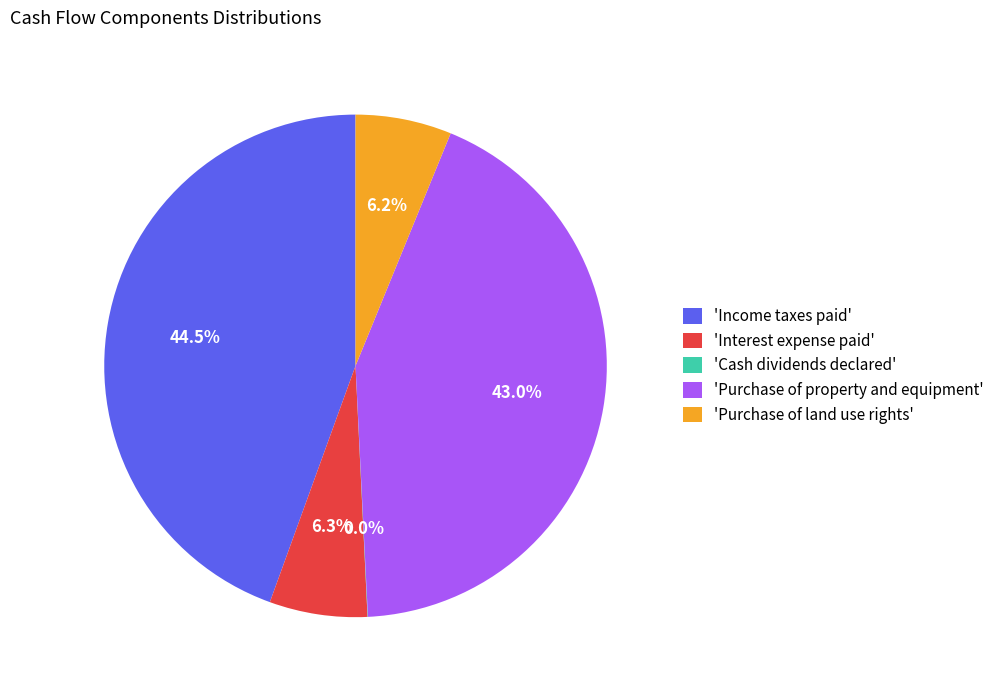

Which has a higher value, 'Purchase of land use rights' or 'Income taxes paid'?

'Income taxes paid'